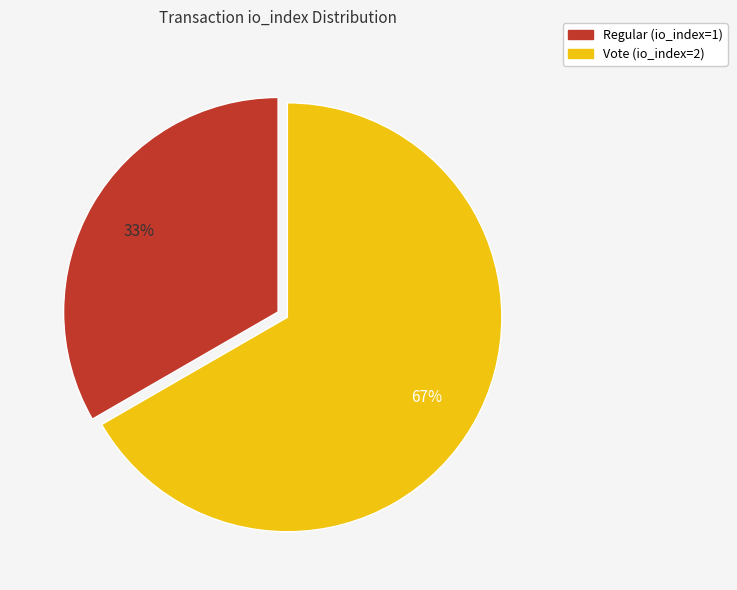

Which has a higher value, Regular (io_index=1) or Vote (io_index=2)?

Vote (io_index=2)